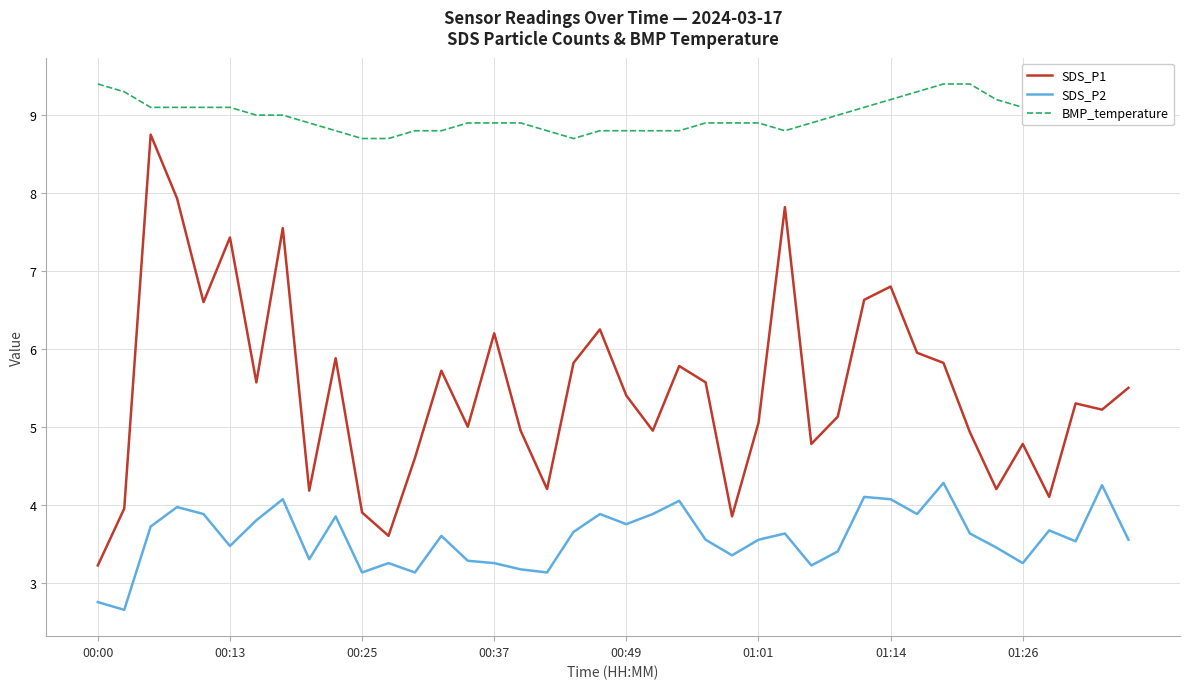

True or false: SDS_P1 and SDS_P2 intersect in this chart.

False